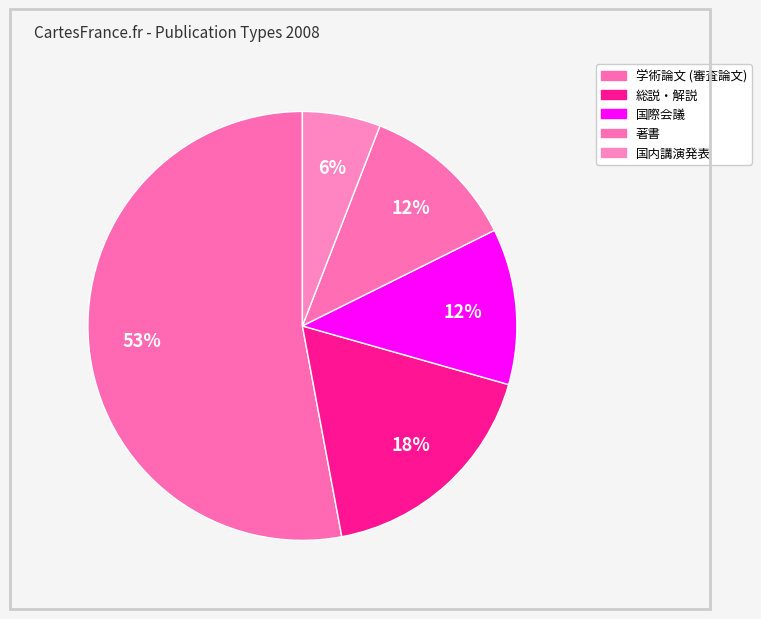

True or false: 著書 accounts for 4% of the total.

False